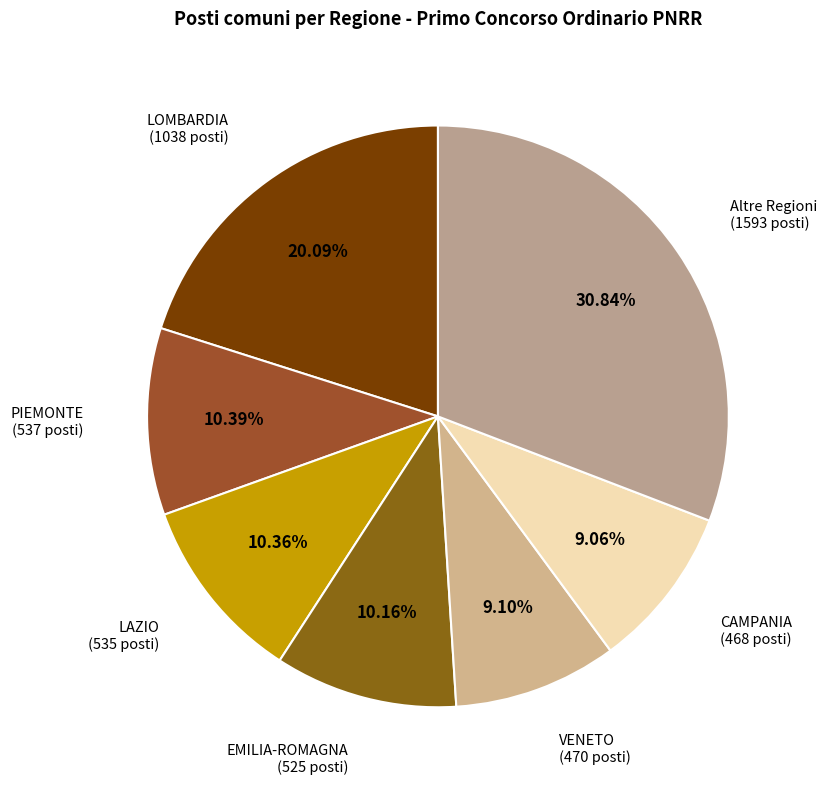

What percentage is NOT represented by LOMBARDIA?

79.9%